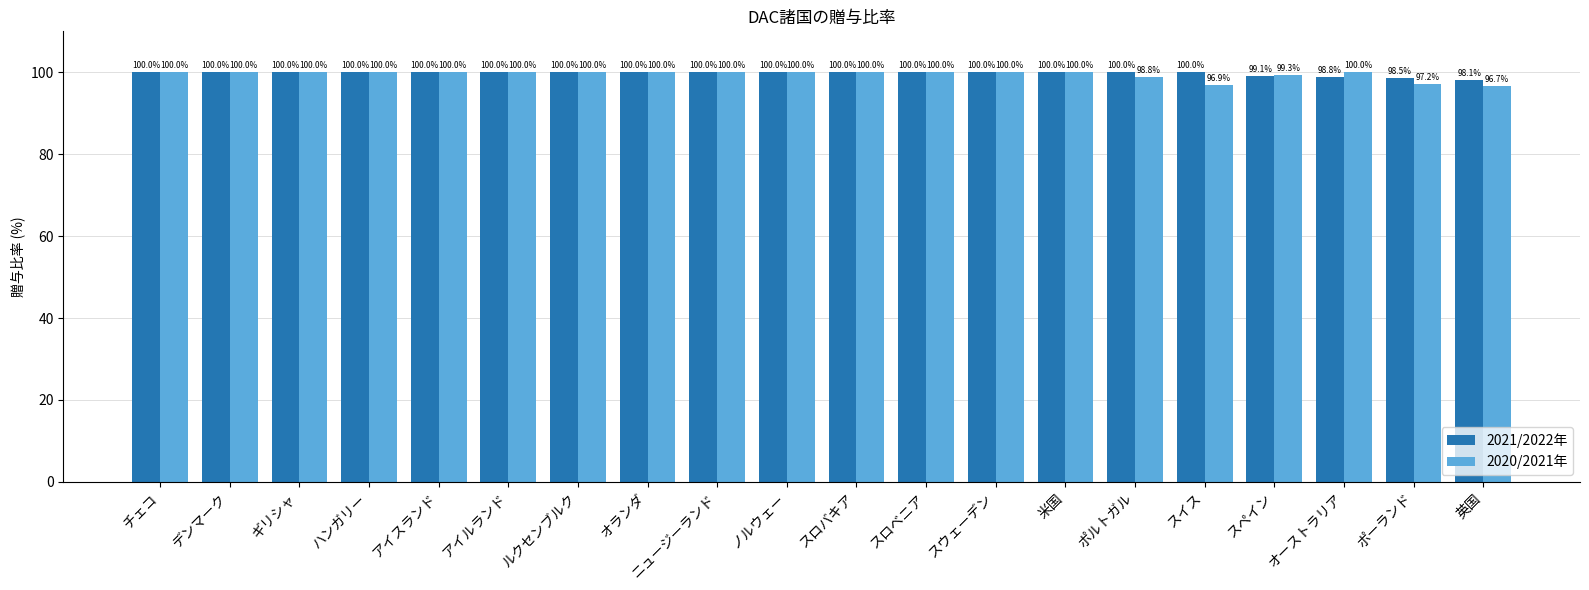

What is the value of the 2020/2021年 bar at the 11th from the left?

100.0